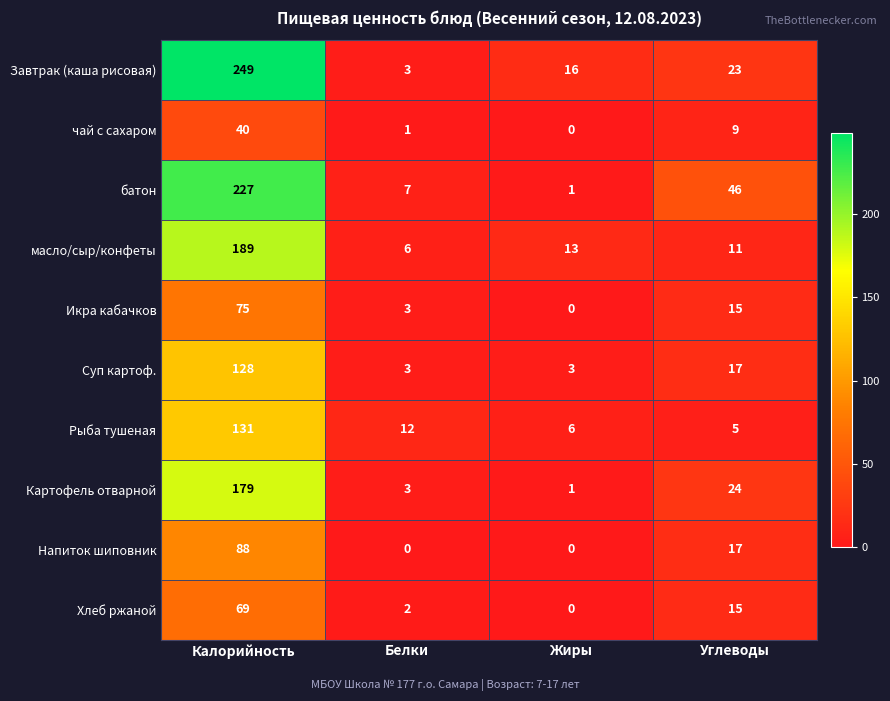

Which series changed the most between Белки and Углеводы?

батон